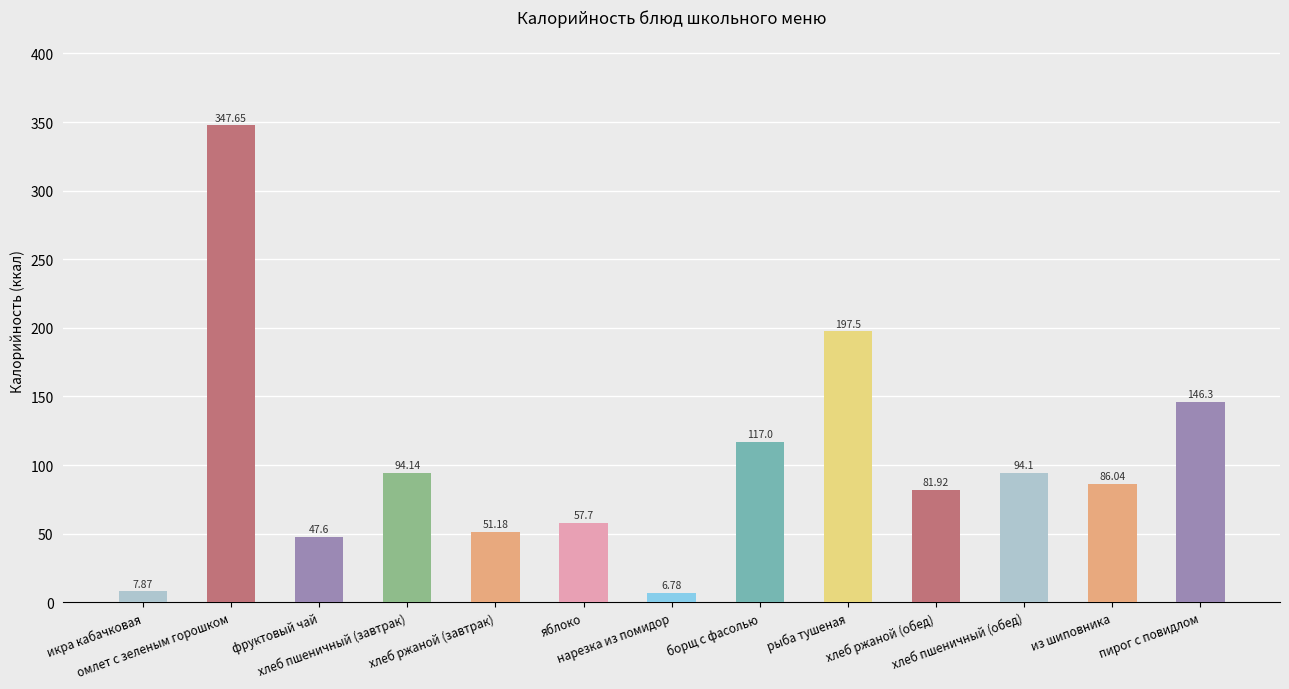

At which label is the value closest to 177?

рыба тушеная